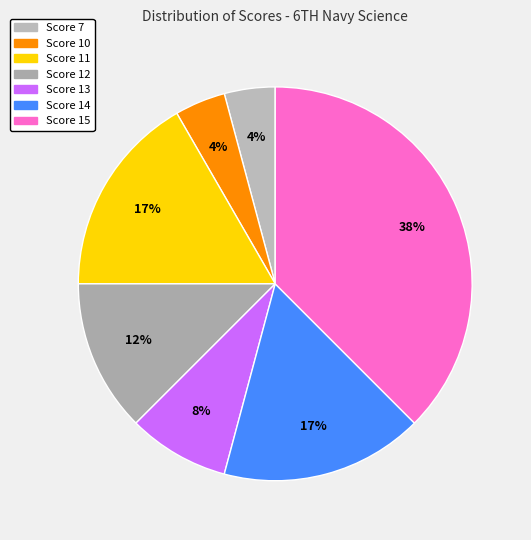

Combined, what portion of the pie is Score 11 and Score 13?

25.0%